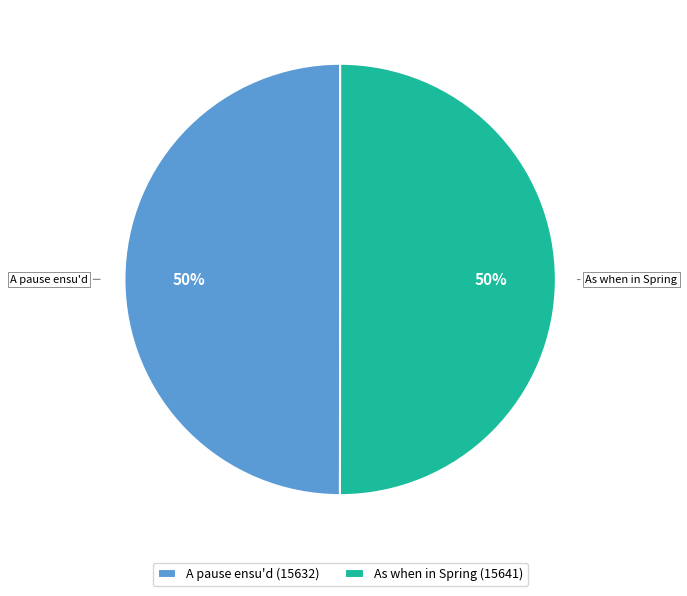

To the nearest percent, what portion does As when in Spring represent?

50%